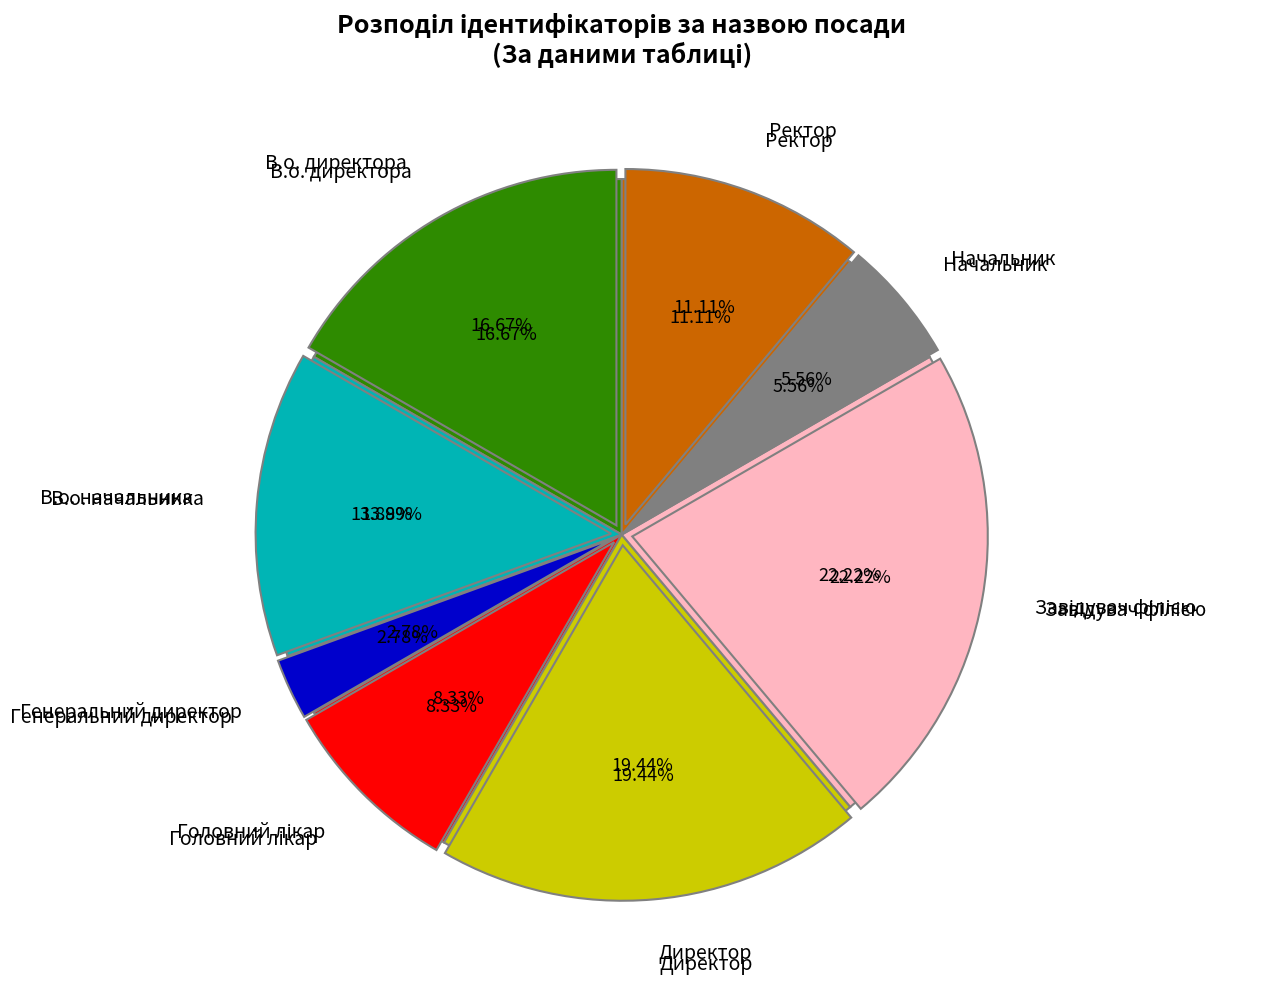

Does Директор account for over 50% of the chart?

No